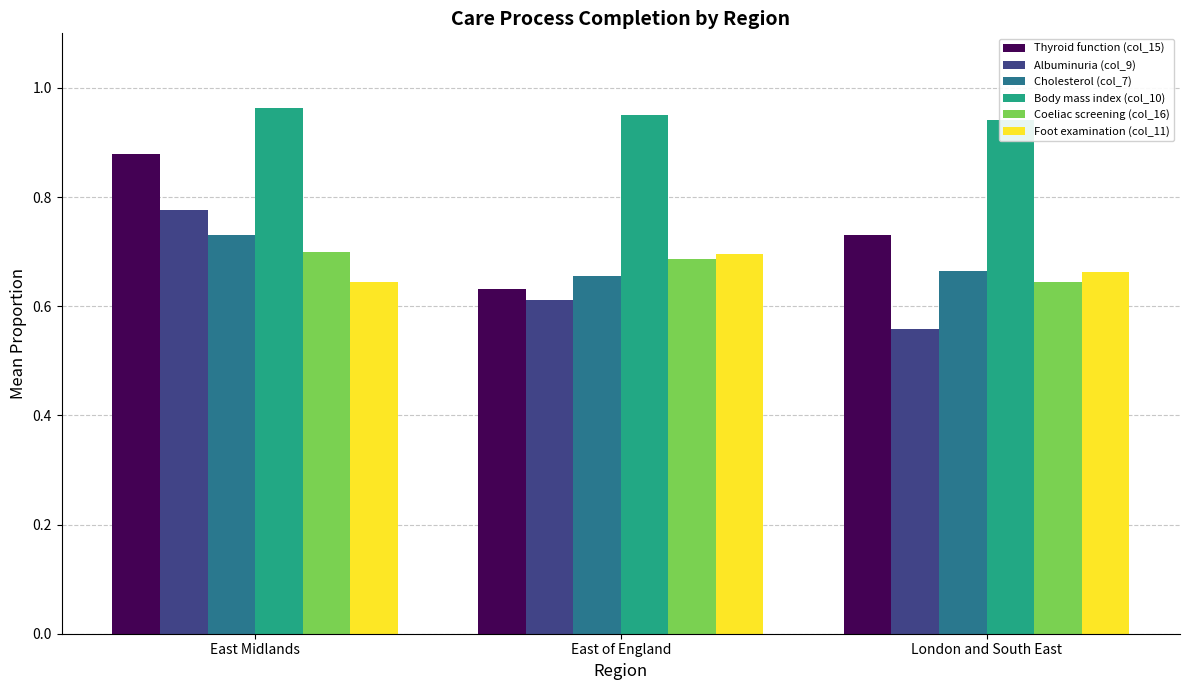

Which label corresponds to the smallest value in the chart?

London and South East